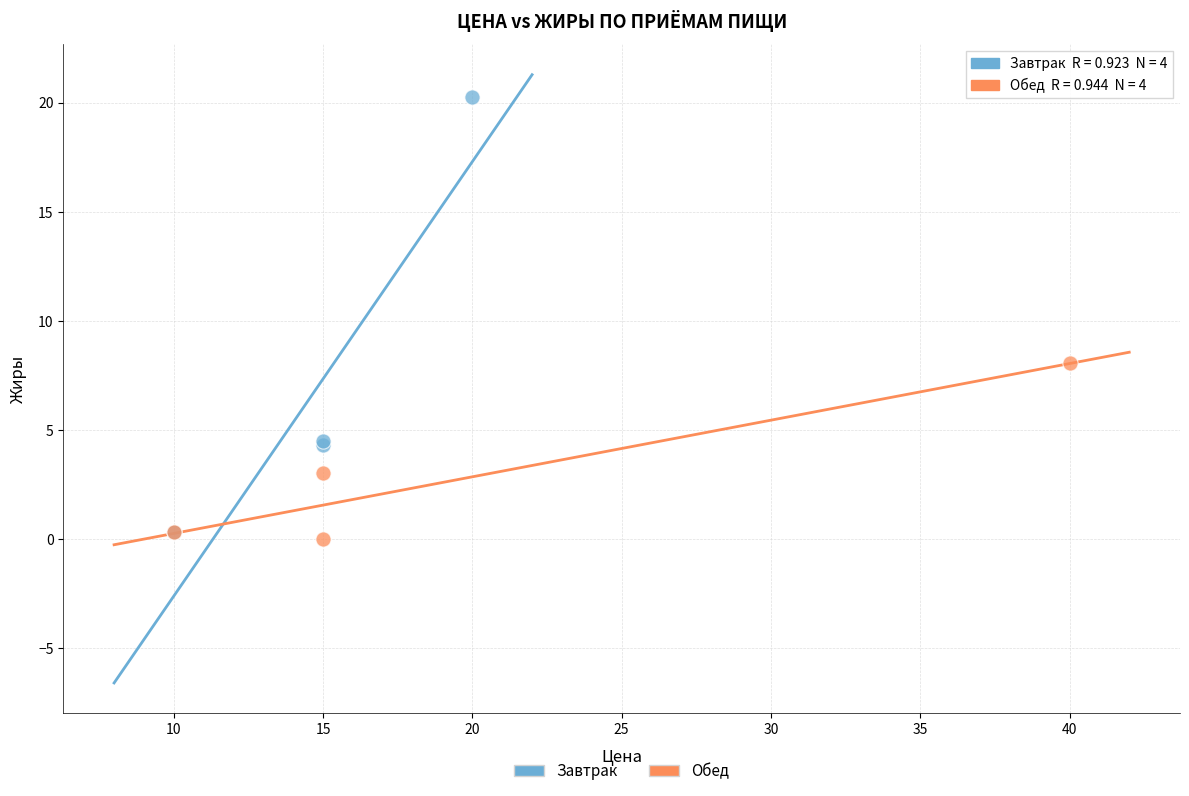

Which series has the largest Y range (max minus min)?

Завтрак